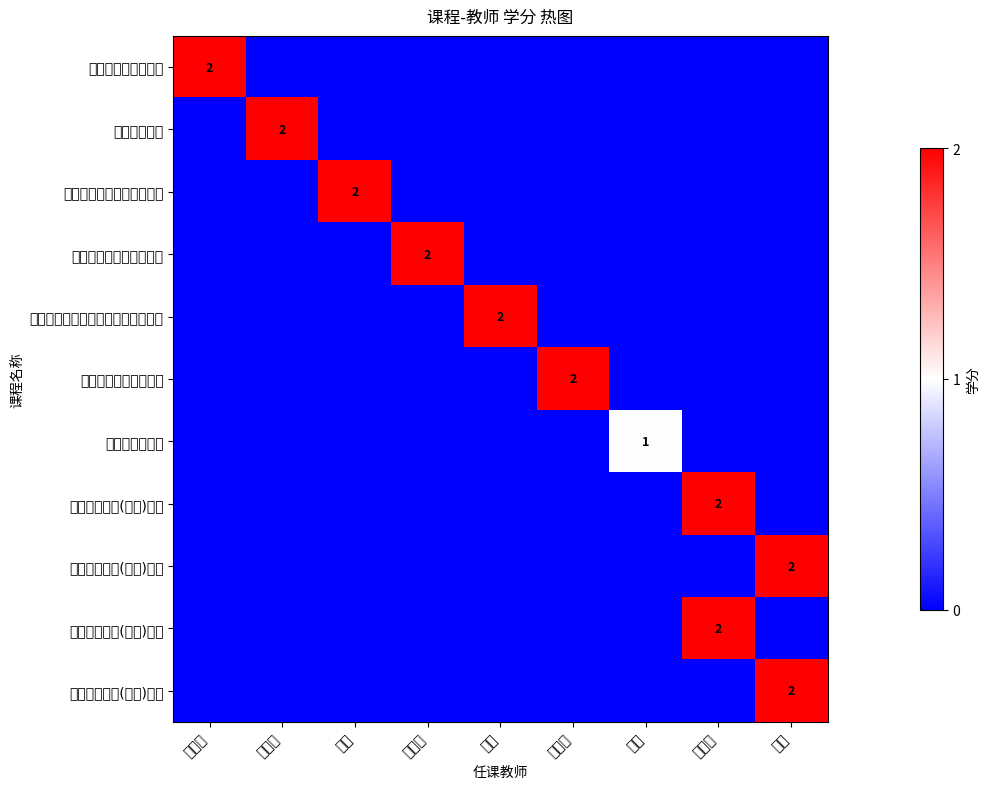

Is it true that 社会调查方法 equals 2 at 韩春雨?

True